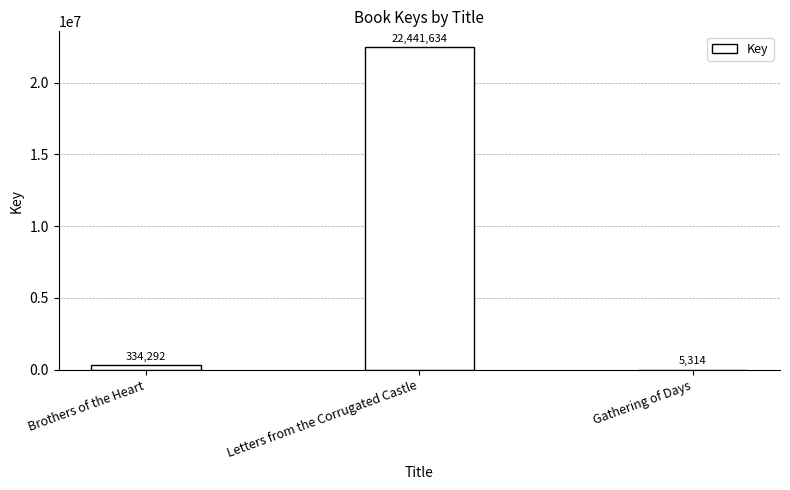

Are the bars horizontal?

No